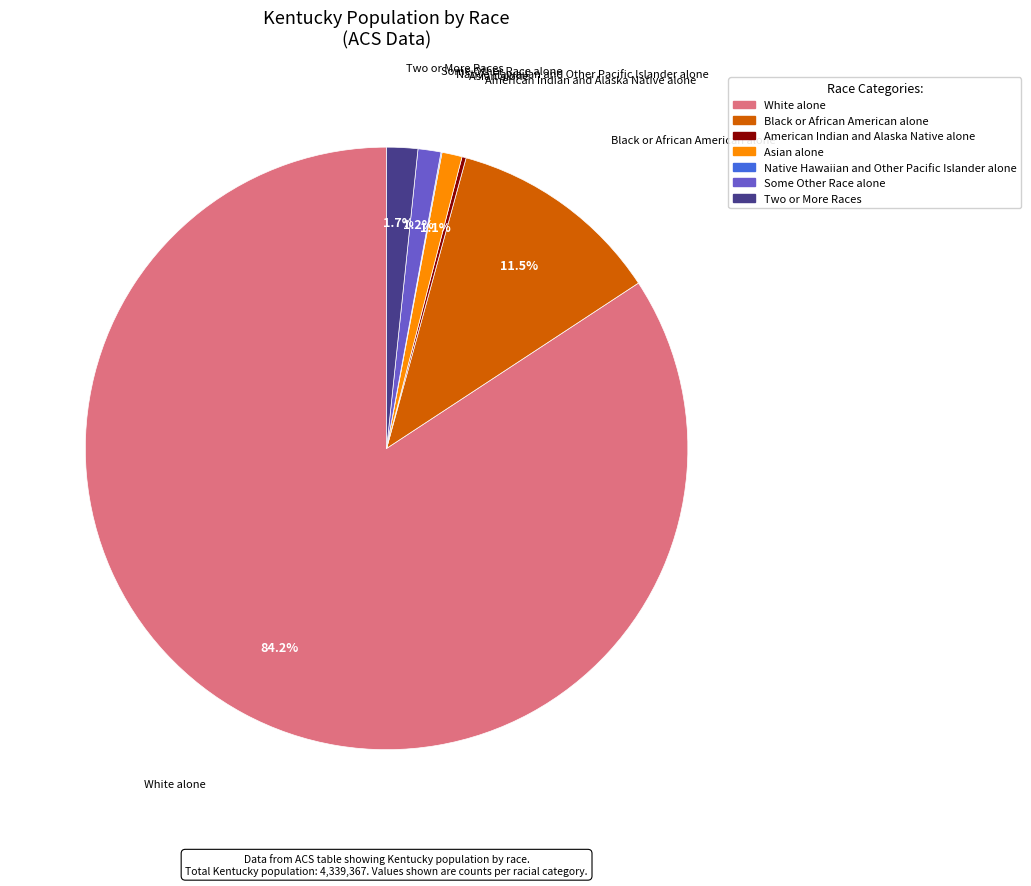

Which category has the biggest portion of the pie?

White alone